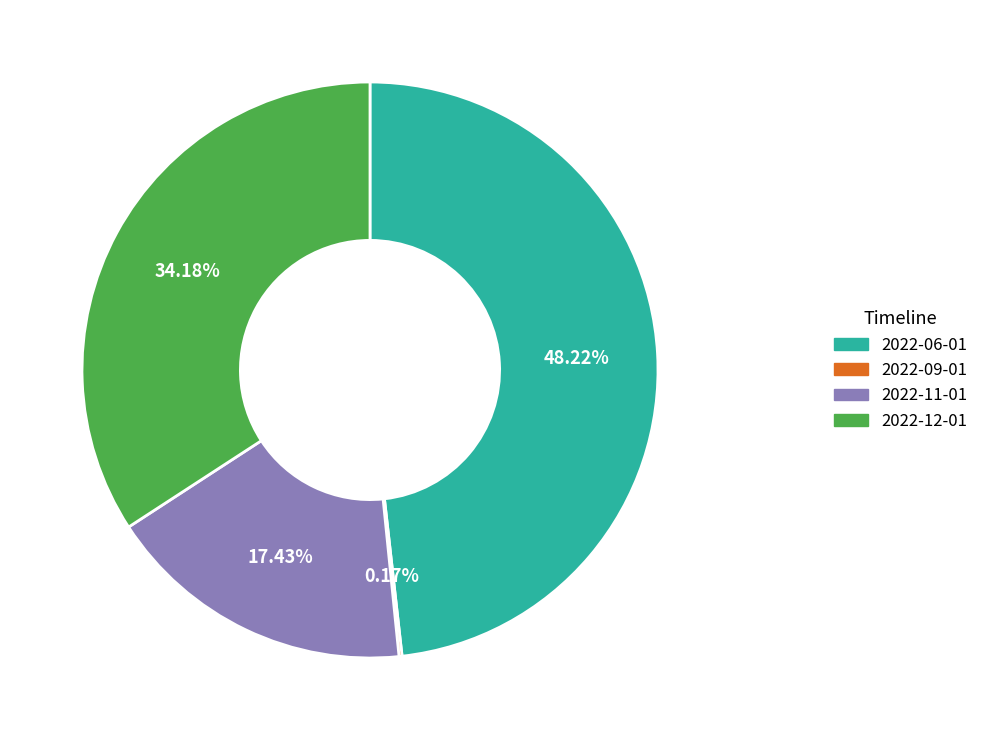

What is the ratio of the value at 2022-06-01 to the value at 2022-12-01?

1.4